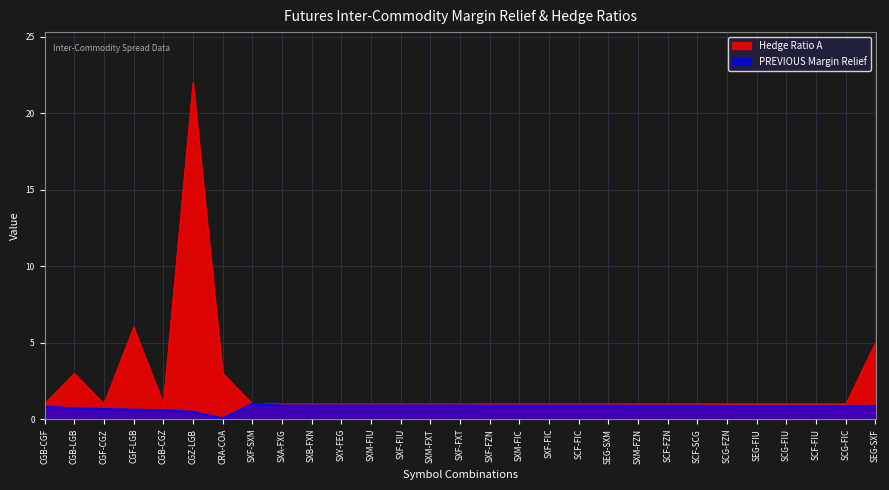

At which label is Hedge Ratio A closest to 11?

CGF-LGB